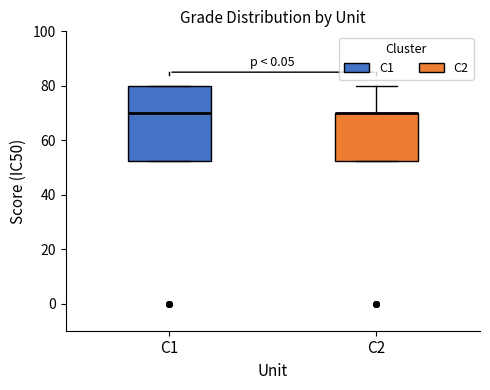

Reading left to right, read every box against the y-axis: the position of its median line, the range the box covers, and the ends of its whiskers. The values are not printed on the chart, so give them approximately, as read against the axis.

C1: median 70, box 52 to 80, whiskers 52 to 80
C2: median 70 (drawn on the box's upper edge), box 52 to 70, whiskers 52 to 80